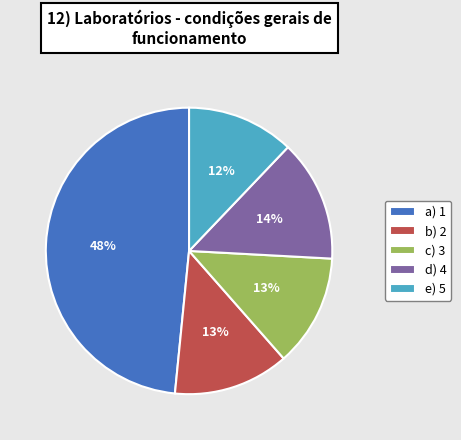

What percentage is the a) 1 slice, to the nearest percent?

48%